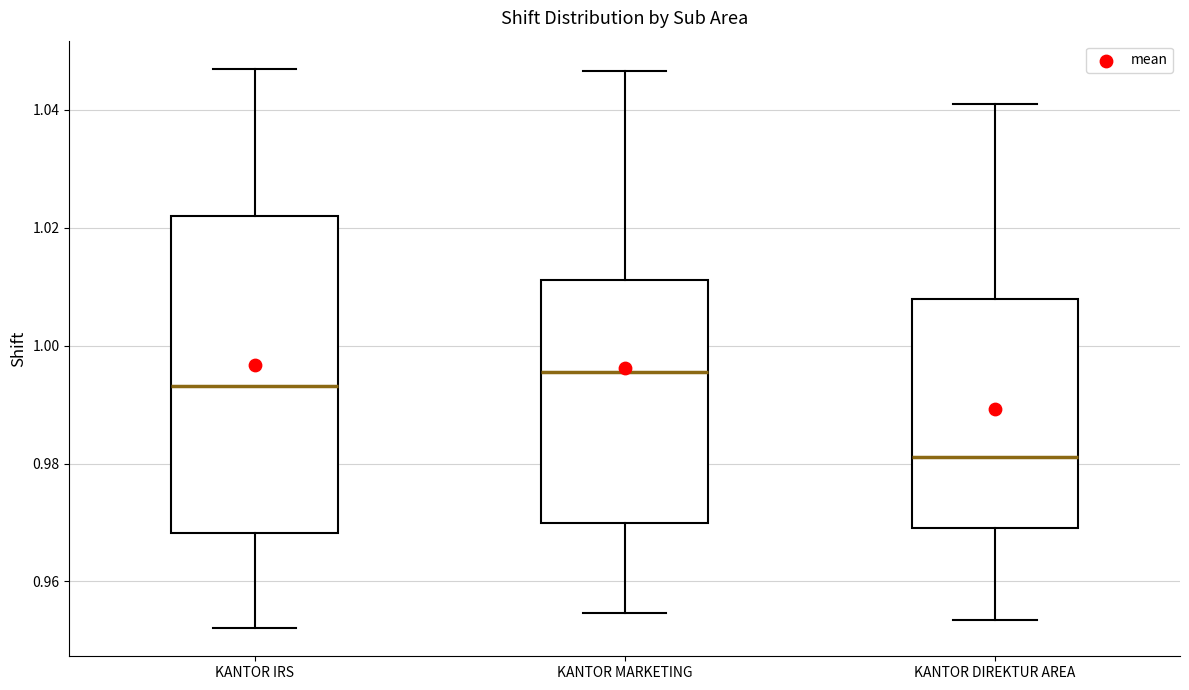

Reading left to right, read every box against the y-axis: the position of its median line, the range the box covers, and the ends of its whiskers. The values are not printed on the chart, so give them approximately, as read against the axis.

KANTOR IRS: median 0.994, box 0.968 to 1.022, whiskers 0.952 to 1.046
KANTOR MARKETING: median 0.996, box 0.970 to 1.012, whiskers 0.954 to 1.046
KANTOR DIREKTUR AREA: median 0.982, box 0.970 to 1.008, whiskers 0.954 to 1.040